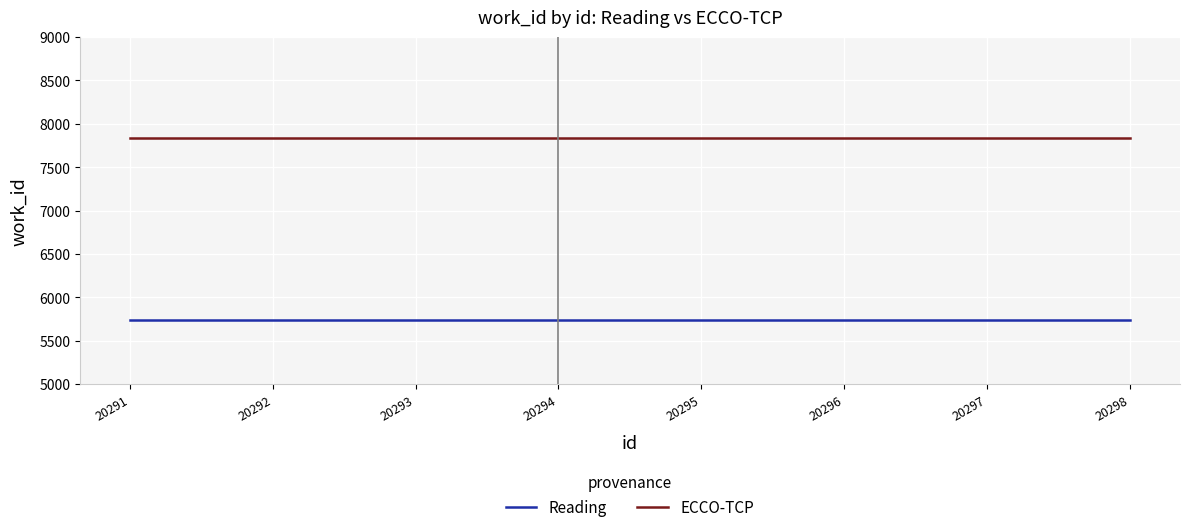

Reading left to right, list all the values displayed in this chart.

Reading: 5736	5736	5736	5736	5736	5736	5736	5736
ECCO-TCP: 7837	7837	7837	7837	7837	7837	7837	7837